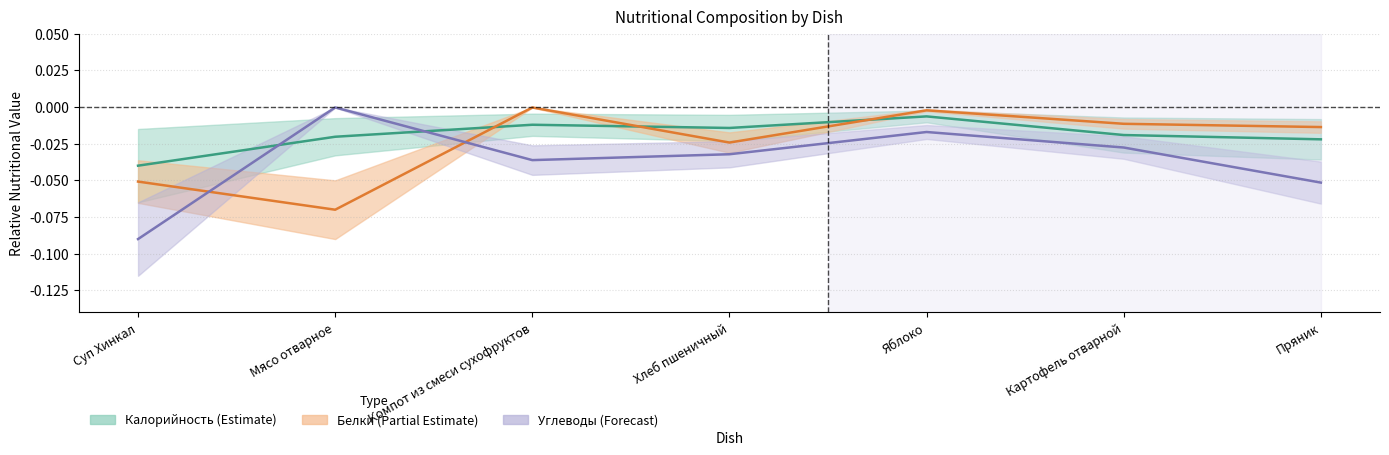

At which label does Белки (Partial Estimate) reach its peak?

Компот из смеси сухофруктов